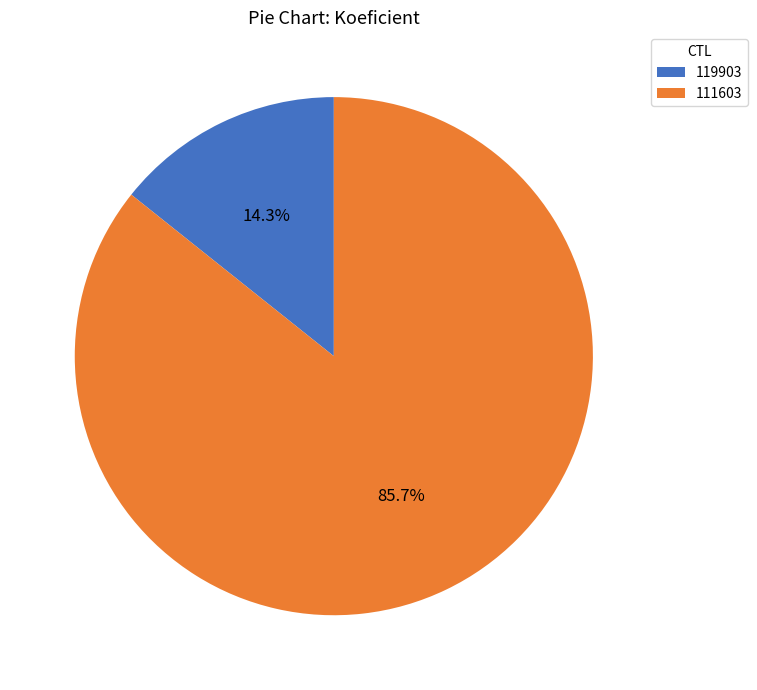

Rank the categories by value from highest to lowest.

111603, 119903